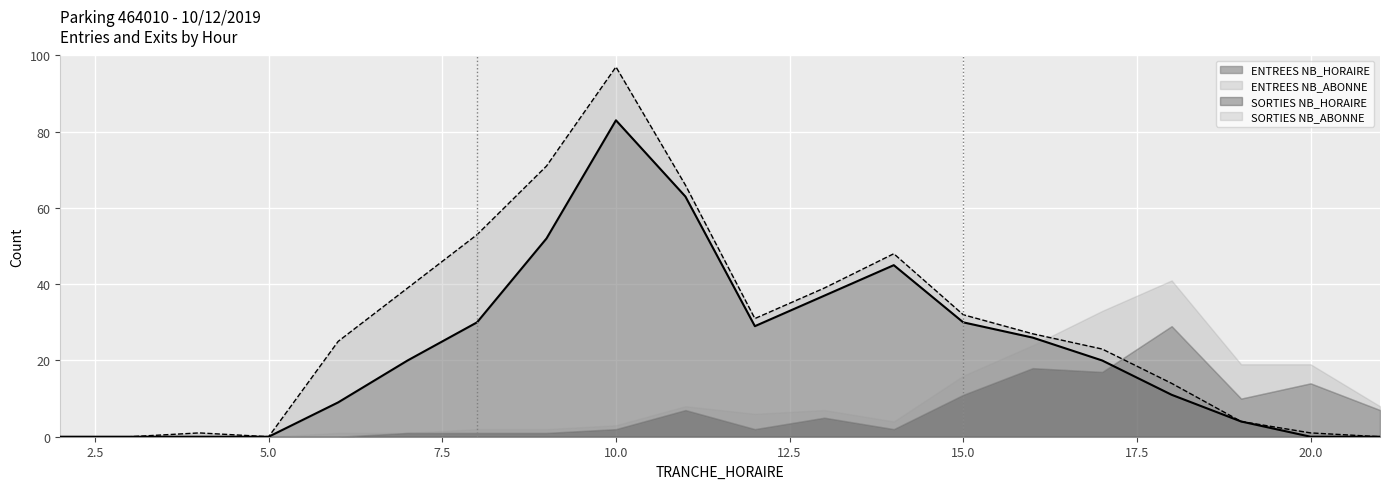

What is the difference between the maximum and minimum values in the SORTIES NB_HORAIRE series?

29